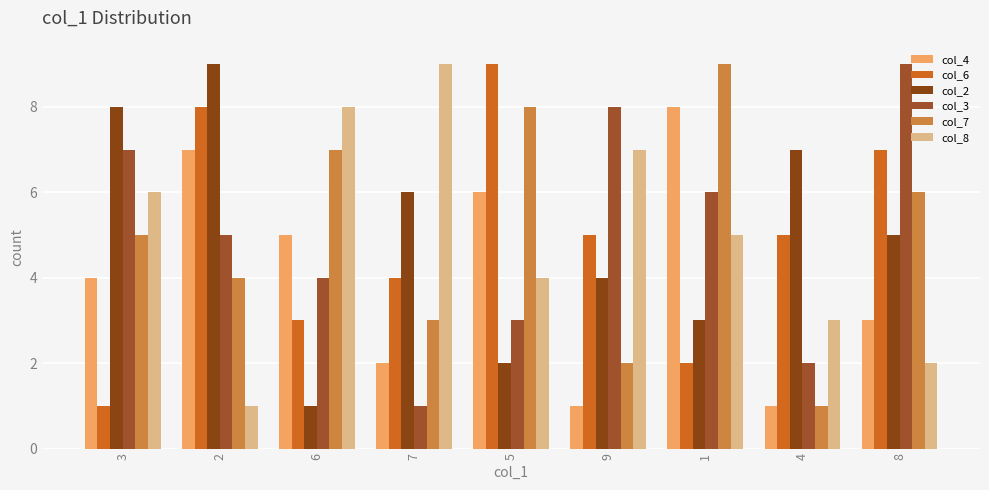

Read the col_7 value at 9.

2